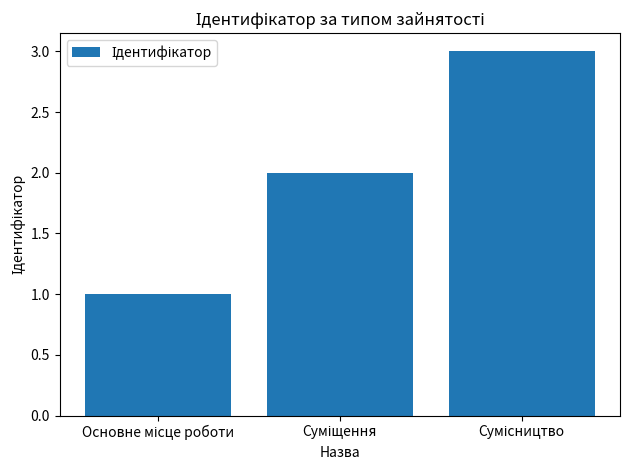

What is the sum of all values?

6